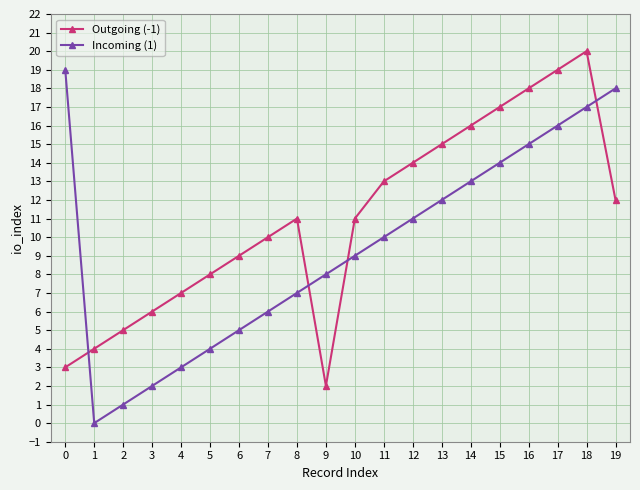

What is the difference between the second highest and second lowest values in the Outgoing (-1) series?

16